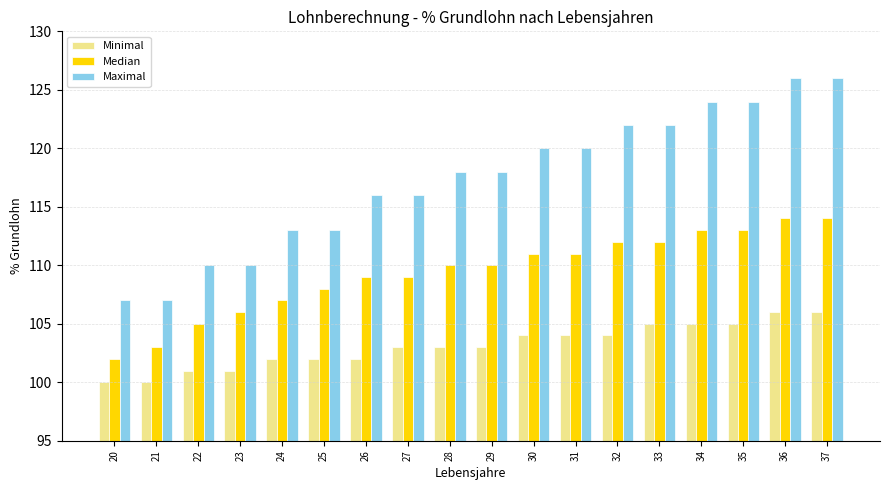

Is the value of Minimal at 25 greater than the value of Maximal at 31?

No